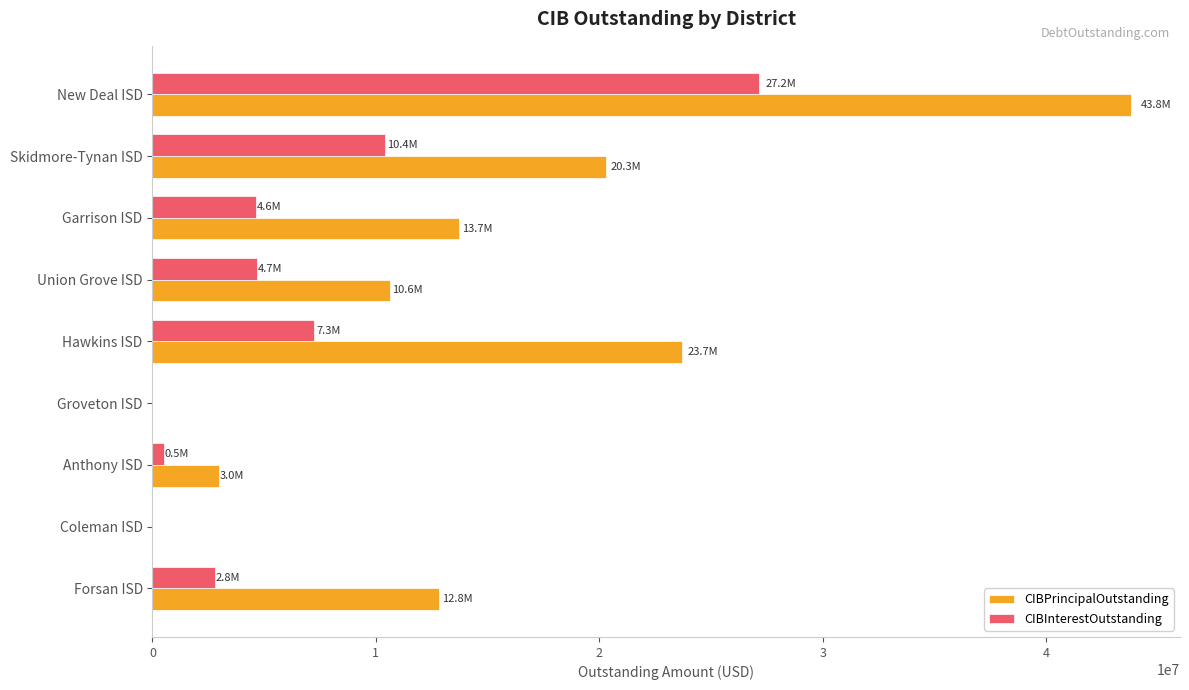

What are all the series names shown in the legend?

CIBPrincipalOutstanding, CIBInterestOutstanding